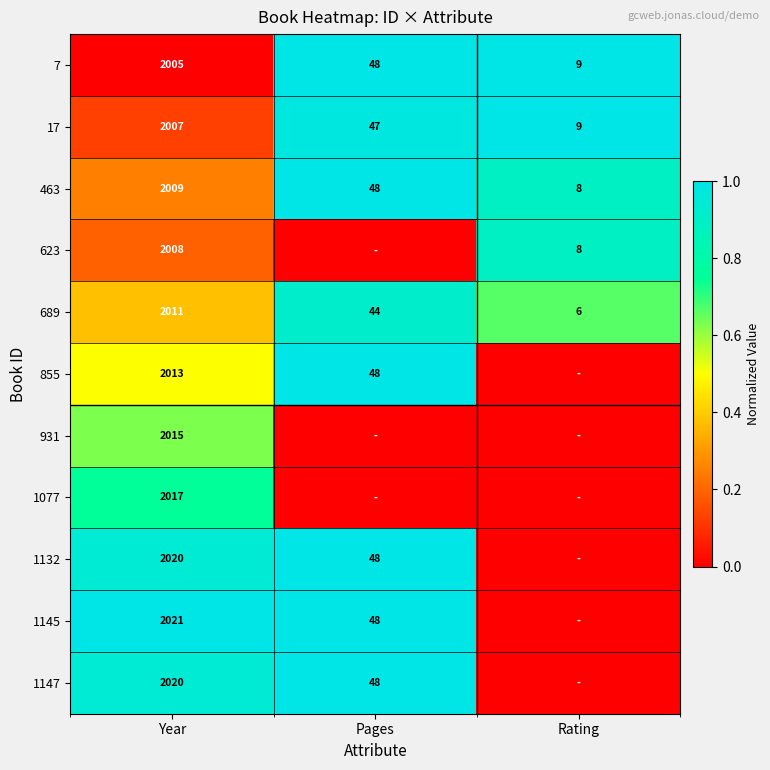

Read the 689 value at Year, to the nearest 10.

2010